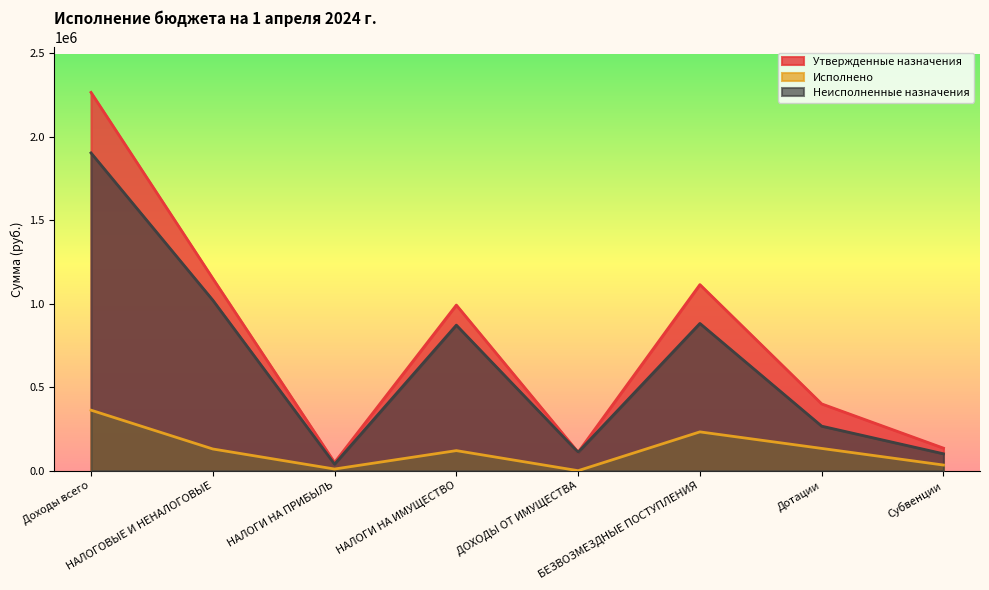

How many values in the Исполнено series are below 129969?

4